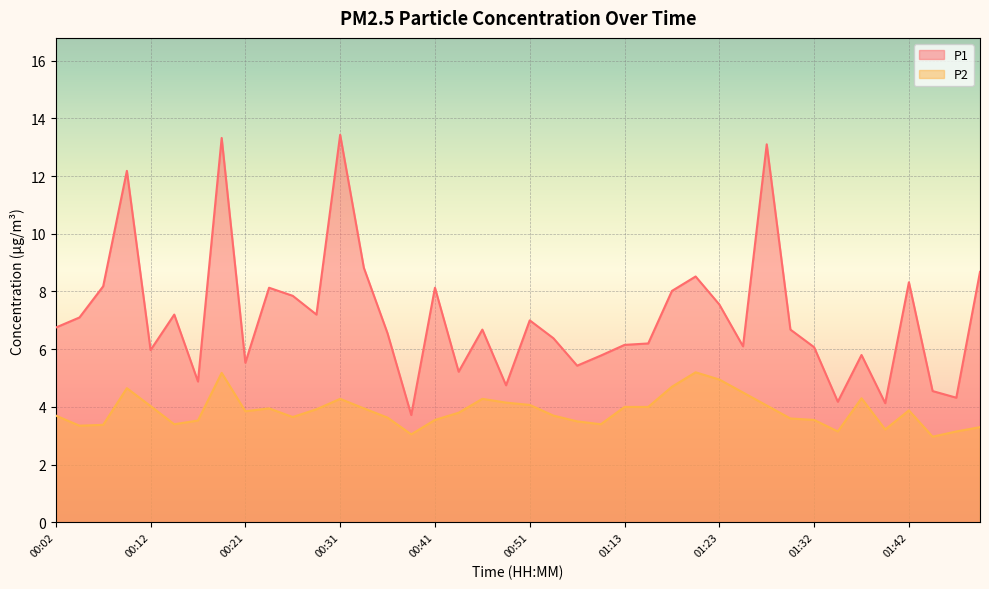

What are all the series names shown in the legend?

P1, P2